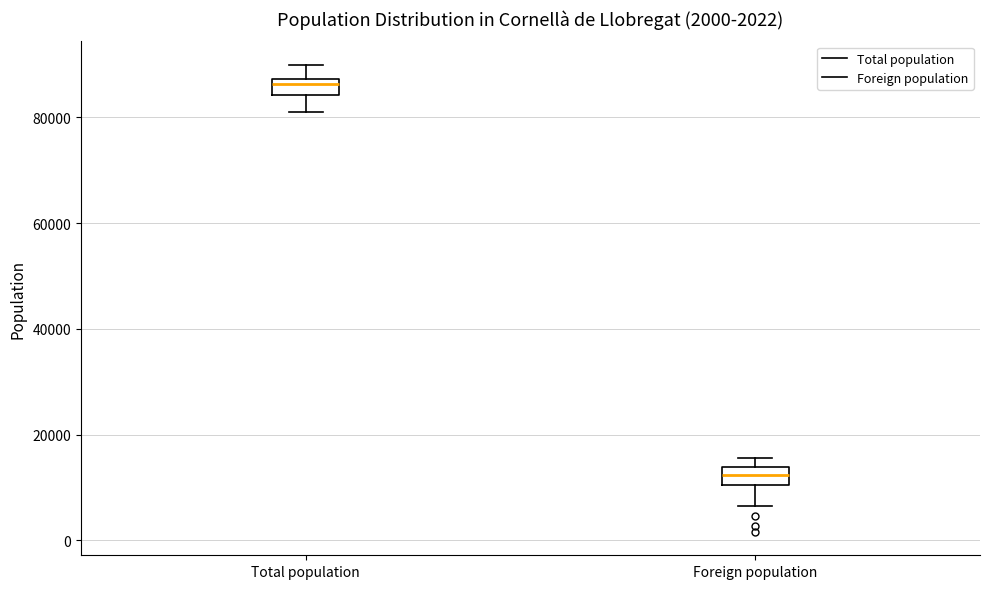

Reading left to right, transcribe this box plot: for each box, give where its median line is, the range the box spans, and where its two whiskers end, as read against the y-axis. The values are not printed on the chart, so give them approximately, as read against the axis.

Total population: median 86000, box 84000 to 88000, whiskers 80000 to 90000
Foreign population: median 12000, box 10000 to 14000, whiskers 6000 to 16000